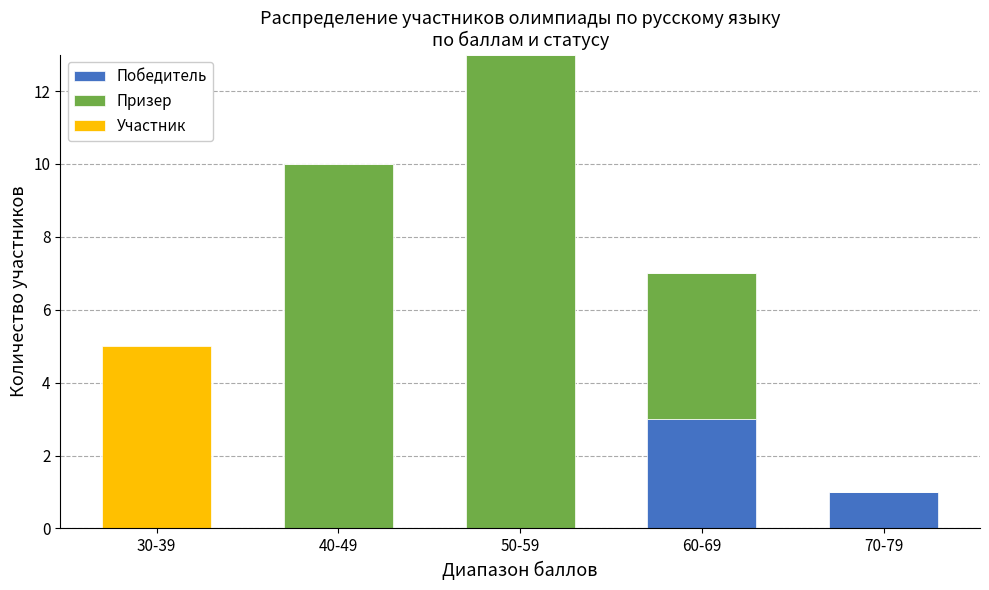

How many distinct data groups are displayed?

3